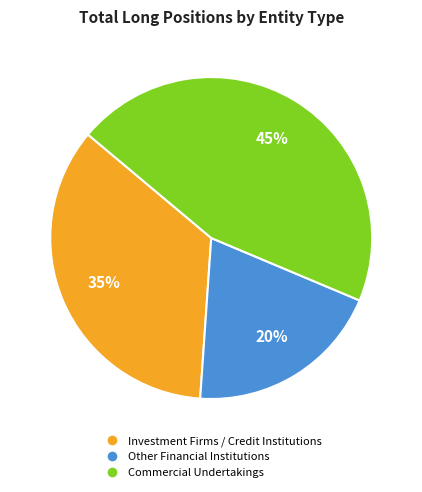

Is there a majority slice in this chart?

No